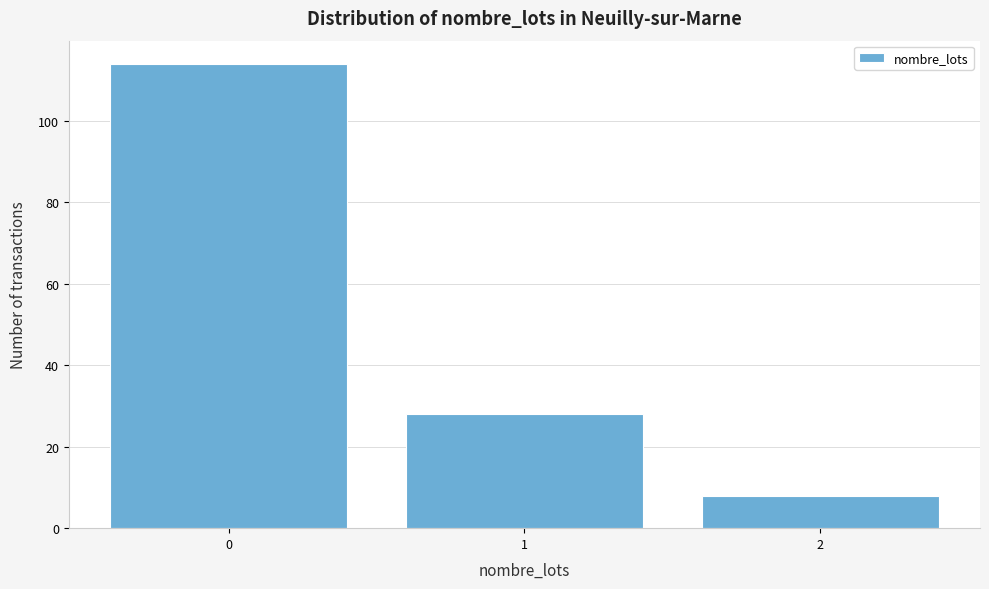

Reading right to left, extract all data points from this chart.

8	28	114